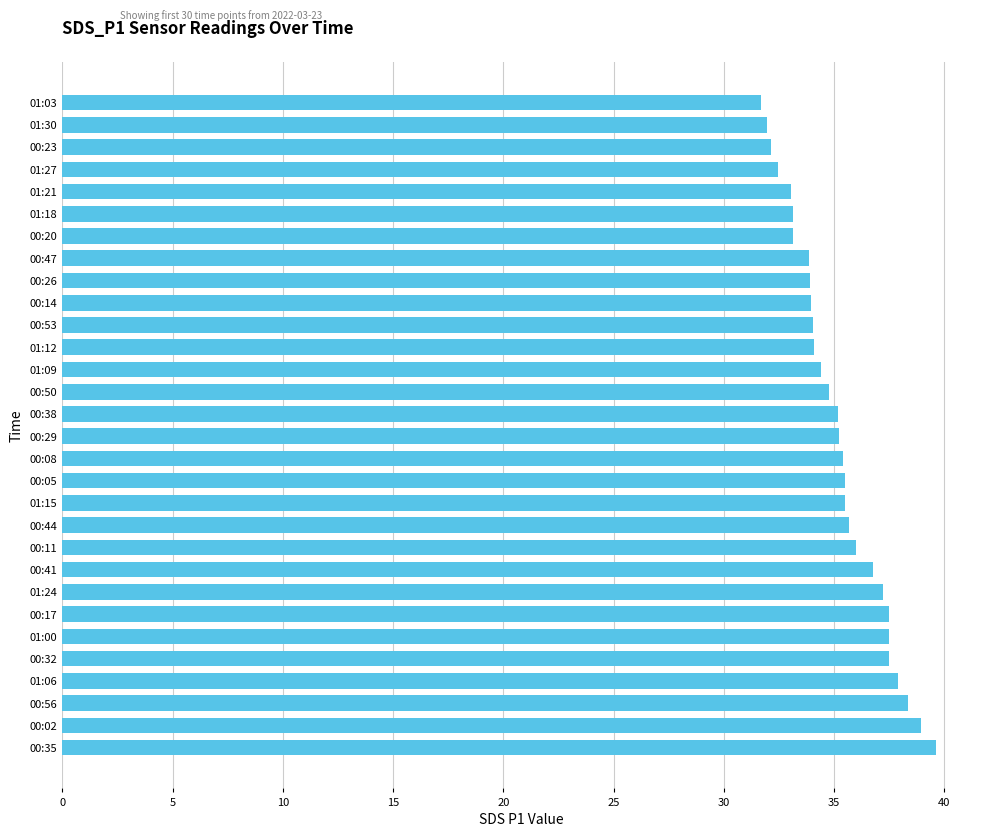

What is the difference between the second highest and second lowest values?

7.0